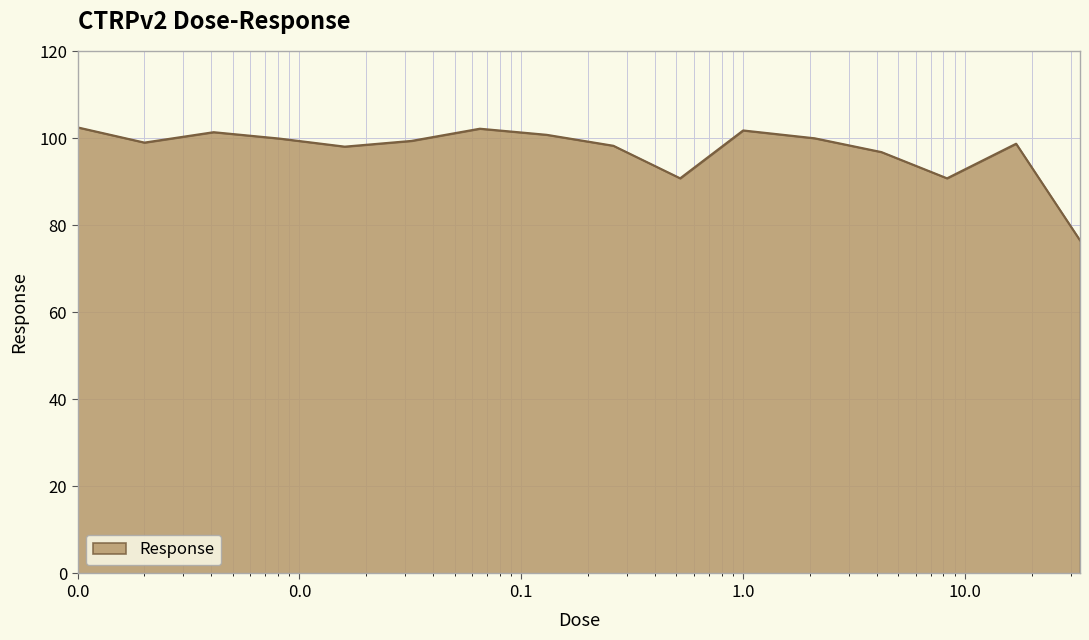

What is the difference between the maximum and minimum values?

26.0